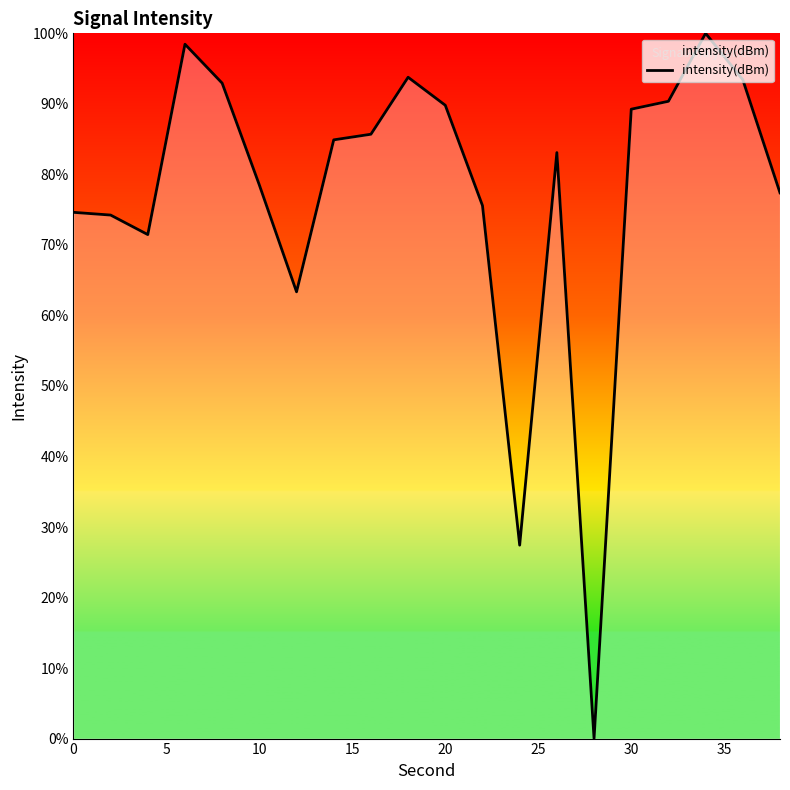

What is the difference between the maximum and minimum values?

100.0